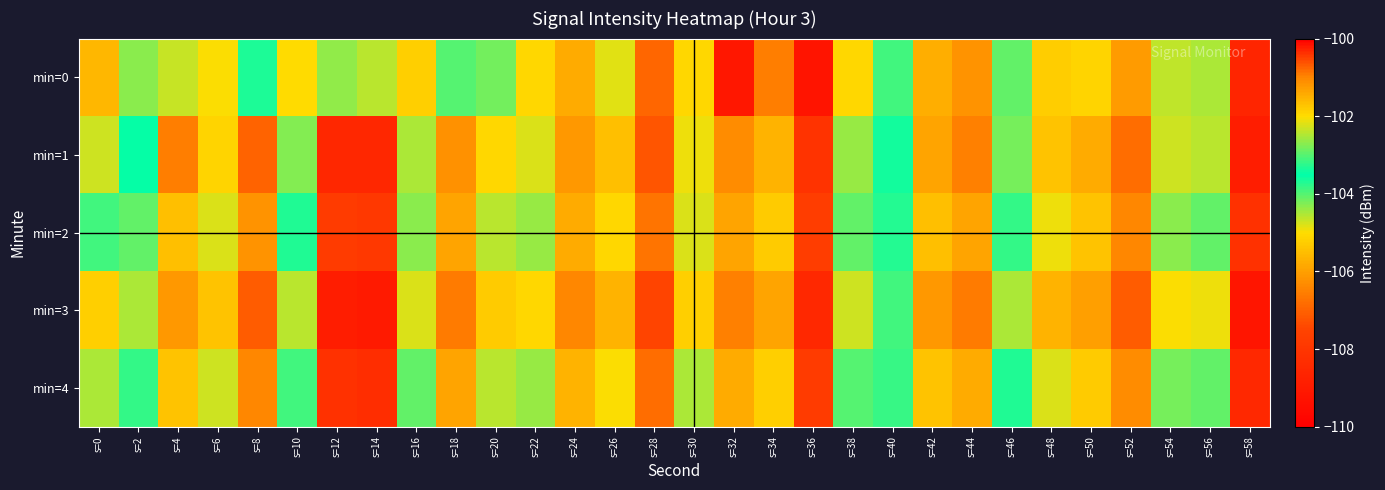

Reading right to left, what are all the values shown in this chart?

min=0: s=58=-108.6	s=56=-104.5	s=54=-104.6	s=52=-106.1	s=50=-105.1	s=48=-105.2	s=46=-104.1	s=44=-106.2	s=42=-105.7	s=40=-103.9	s=38=-105.1	s=36=-109.2	s=34=-106.5	s=32=-109.1	s=30=-105.1	s=28=-106.9	s=26=-104.8	s=24=-105.8	s=22=-105.1	s=20=-102.8	s=18=-104.0	s=16=-105.2	s=14=-104.6	s=12=-104.4	s=10=-105.0	s=8=-103.3	s=6=-105.0	s=4=-104.7	s=2=-104.3	s=0=-105.6
min=1: s=58=-108.9	s=56=-104.6	s=54=-104.7	s=52=-106.8	s=50=-105.8	s=48=-105.4	s=46=-104.2	s=44=-106.5	s=42=-105.9	s=40=-103.6	s=38=-104.4	s=36=-108.1	s=34=-105.7	s=32=-106.3	s=30=-104.9	s=28=-107.2	s=26=-105.5	s=24=-106.1	s=22=-104.8	s=20=-105.1	s=18=-106.2	s=16=-104.5	s=14=-108.6	s=12=-108.5	s=10=-104.3	s=8=-107.0	s=6=-105.1	s=4=-106.5	s=2=-103.5	s=0=-104.7
min=2: s=58=-108.2	s=56=-104.1	s=54=-104.3	s=52=-106.4	s=50=-105.4	s=48=-104.9	s=46=-103.8	s=44=-105.9	s=42=-105.5	s=40=-103.3	s=38=-104.1	s=36=-107.7	s=34=-105.3	s=32=-105.9	s=30=-104.8	s=28=-106.7	s=26=-105.1	s=24=-105.8	s=22=-104.4	s=20=-104.6	s=18=-105.9	s=16=-104.3	s=14=-107.9	s=12=-107.8	s=10=-103.7	s=8=-106.2	s=6=-104.8	s=4=-105.5	s=2=-104.1	s=0=-103.9
min=3: s=58=-109.2	s=56=-104.9	s=54=-105.0	s=52=-107.1	s=50=-106.0	s=48=-105.7	s=46=-104.5	s=44=-106.6	s=42=-106.1	s=40=-103.9	s=38=-104.7	s=36=-108.5	s=34=-105.9	s=32=-106.5	s=30=-105.2	s=28=-107.5	s=26=-105.7	s=24=-106.4	s=22=-105.1	s=20=-105.3	s=18=-106.6	s=16=-104.8	s=14=-109.0	s=12=-108.9	s=10=-104.6	s=8=-107.1	s=6=-105.4	s=4=-106.1	s=2=-104.5	s=0=-105.2
min=4: s=58=-108.5	s=56=-104.1	s=54=-104.2	s=52=-106.3	s=50=-105.3	s=48=-104.8	s=46=-103.7	s=44=-105.8	s=42=-105.4	s=40=-103.2	s=38=-104.0	s=36=-107.8	s=34=-105.2	s=32=-105.8	s=30=-104.5	s=28=-106.8	s=26=-105.0	s=24=-105.7	s=22=-104.4	s=20=-104.6	s=18=-105.9	s=16=-104.1	s=14=-108.3	s=12=-108.2	s=10=-103.9	s=8=-106.4	s=6=-104.7	s=4=-105.4	s=2=-103.8	s=0=-104.5